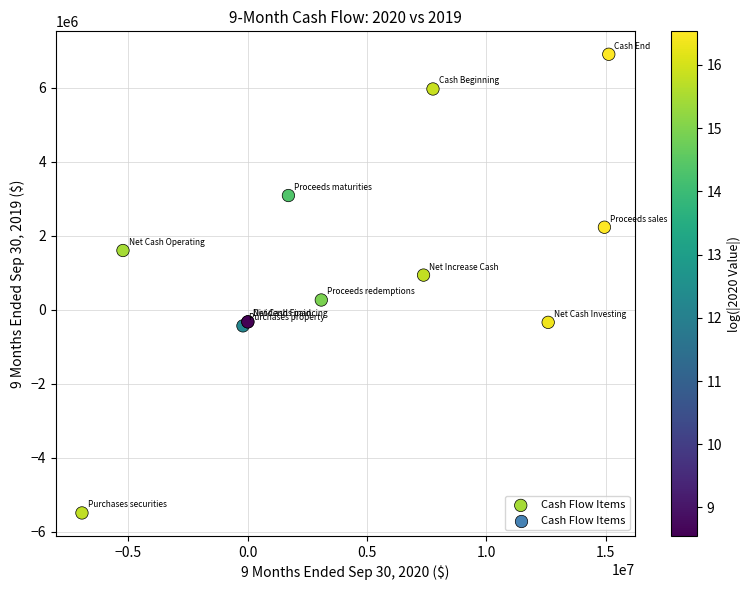

What Y value in the scatter plot is closest to 708364?

938390